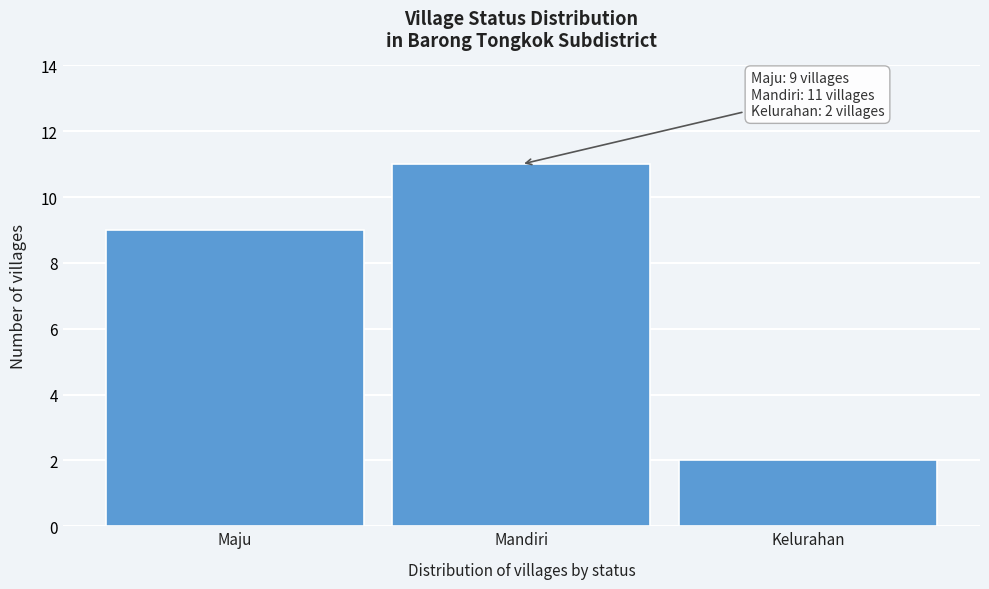

Reading left to right, what are all the values shown in this chart?

9	11	2